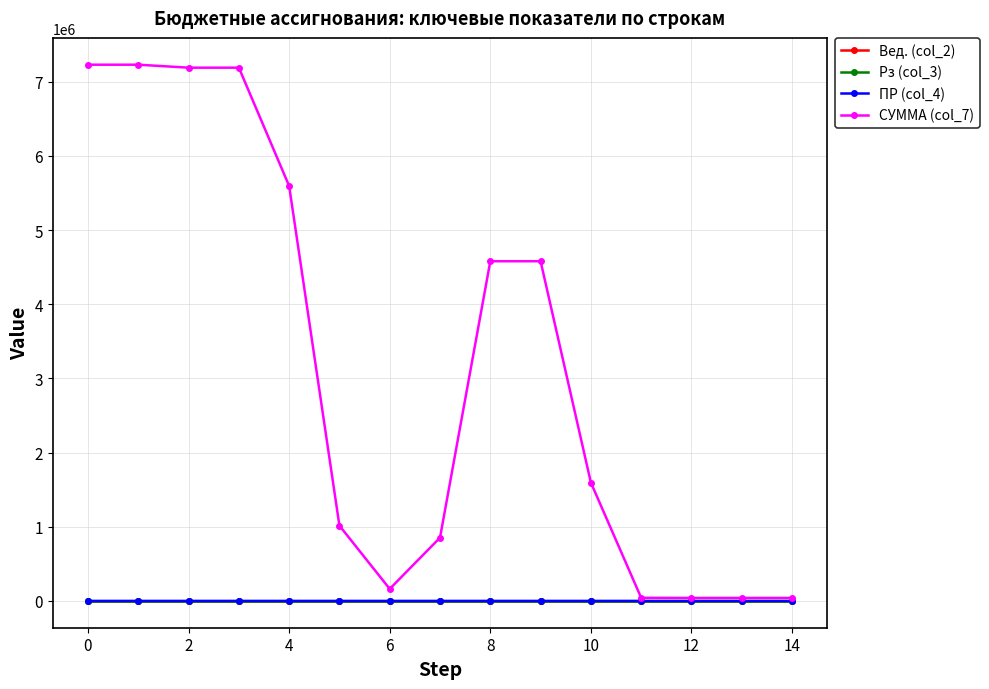

Is this an area chart (filled region under the line)?

No